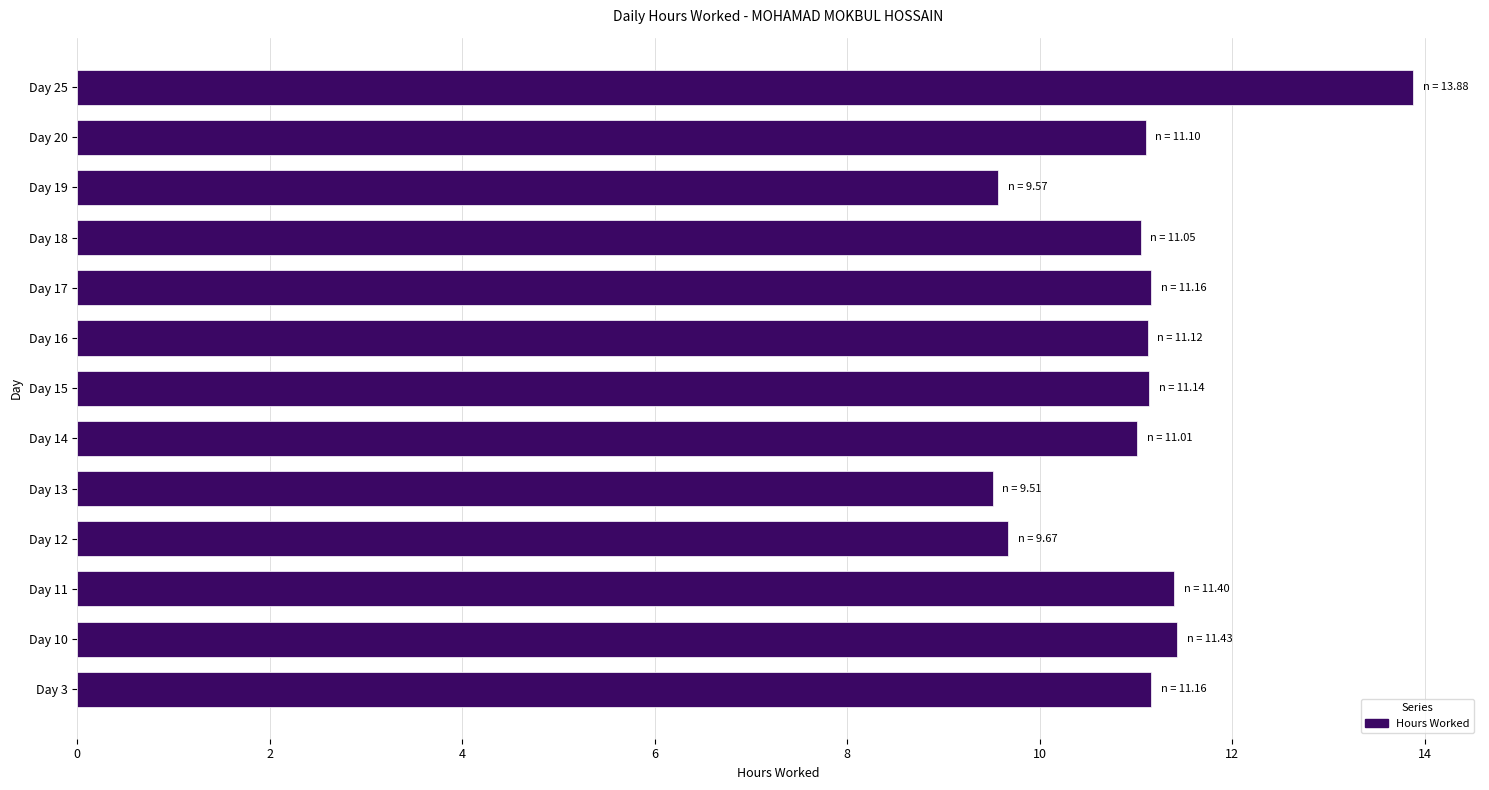

What is the minimum value shown in the chart?

9.5